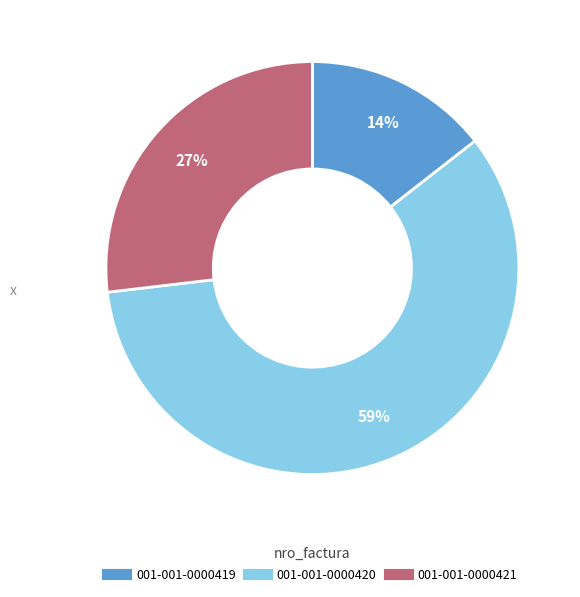

Combined, do 001-001-0000420 and 001-001-0000421 account for over 50%?

Yes